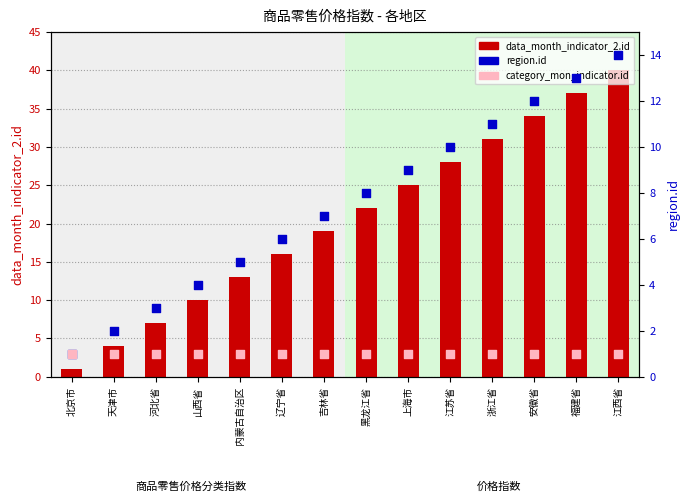

What are all the series names shown in the legend?

data_month_indicator_2.id, region.id, category_mon_indicator.id